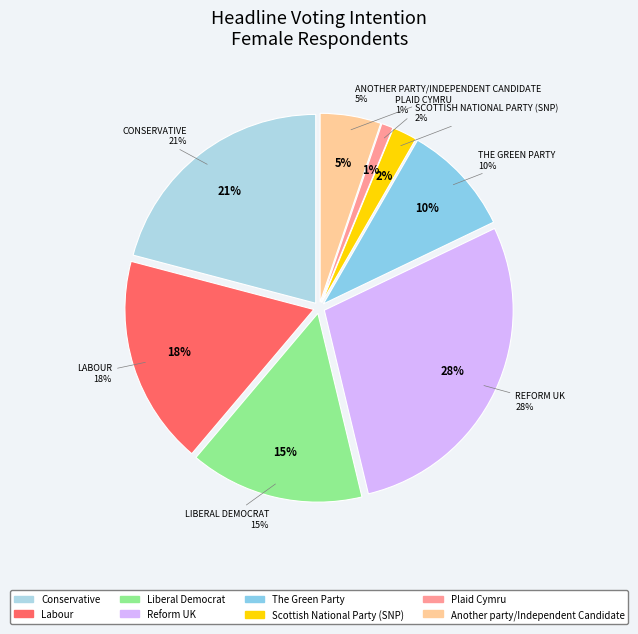

Does Liberal Democrat account for over 50% of the chart?

No